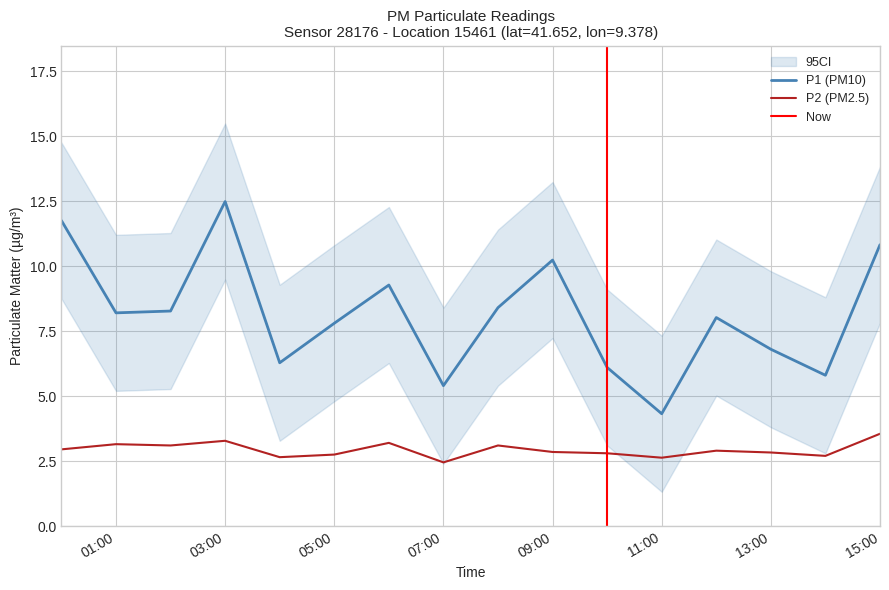

True or false: P2 has more than 2 interior local peaks.

True